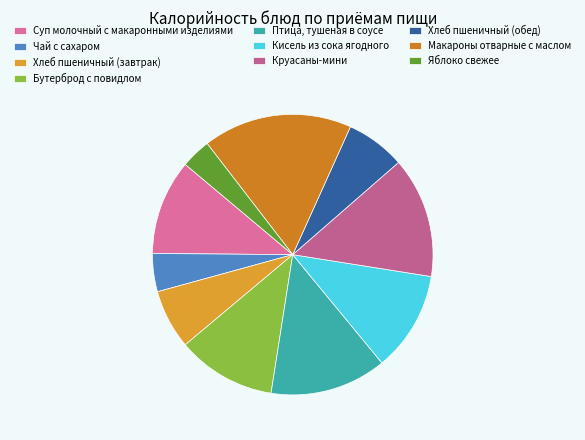

How many slices are in this pie chart?

10